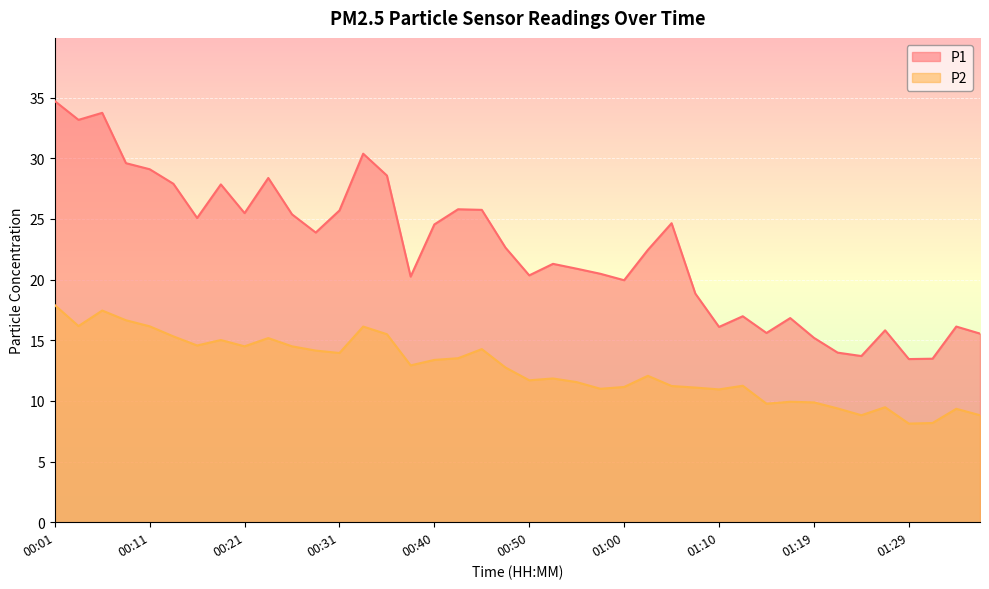

How many interior local peaks does the P1 series have?

11